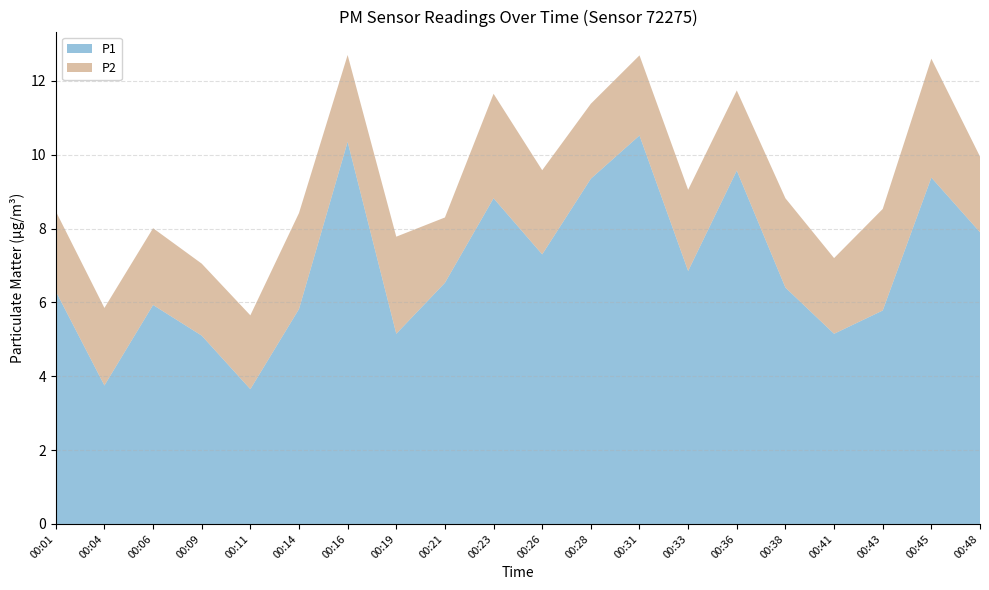

Reading left to right, transcribe all the data shown in this chart.

P1: 6.3	3.8	5.9	5.1	3.6	5.8	10.3	5.2	6.5	8.8	7.3	9.3	10.5	6.8	9.6	6.4	5.2	5.8	9.4	7.9
P2: 2.2	2.1	2.1	1.9	2.0	2.6	2.4	2.6	1.8	2.8	2.3	2.0	2.2	2.2	2.2	2.4	2.0	2.8	3.2	2.0